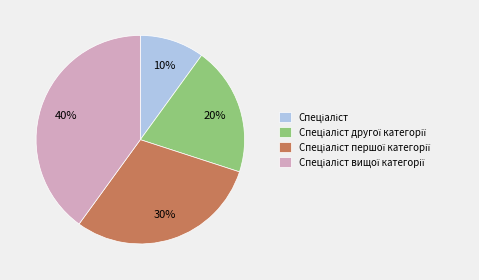

Does any single category account for the majority?

No